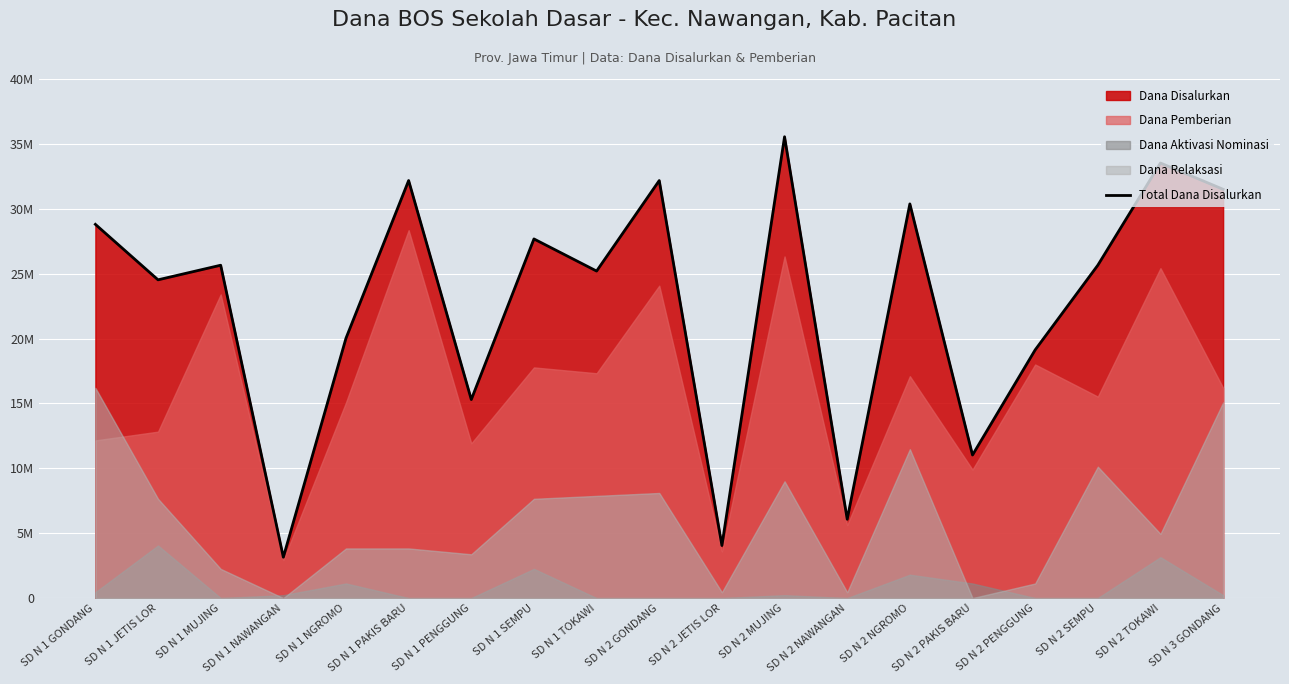

Is it true that the value at SD N 2 NAWANGAN is 3637320?

False